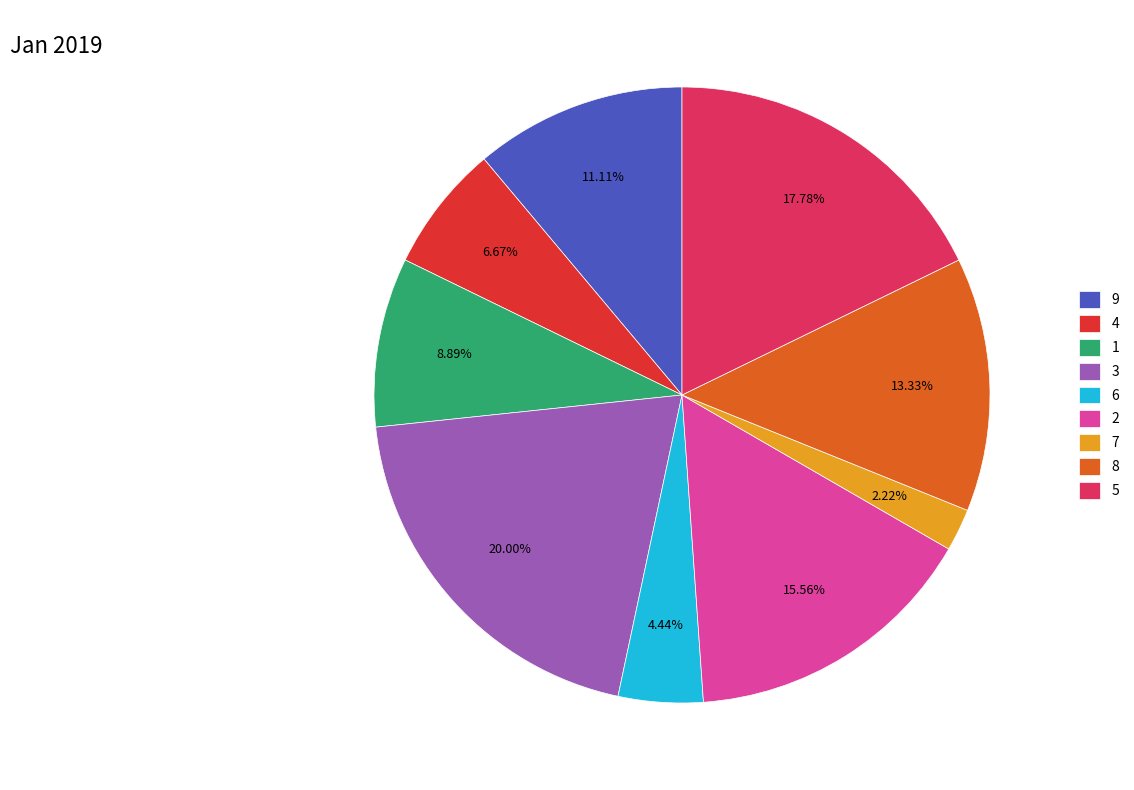

Is 6 the majority of the pie?

No